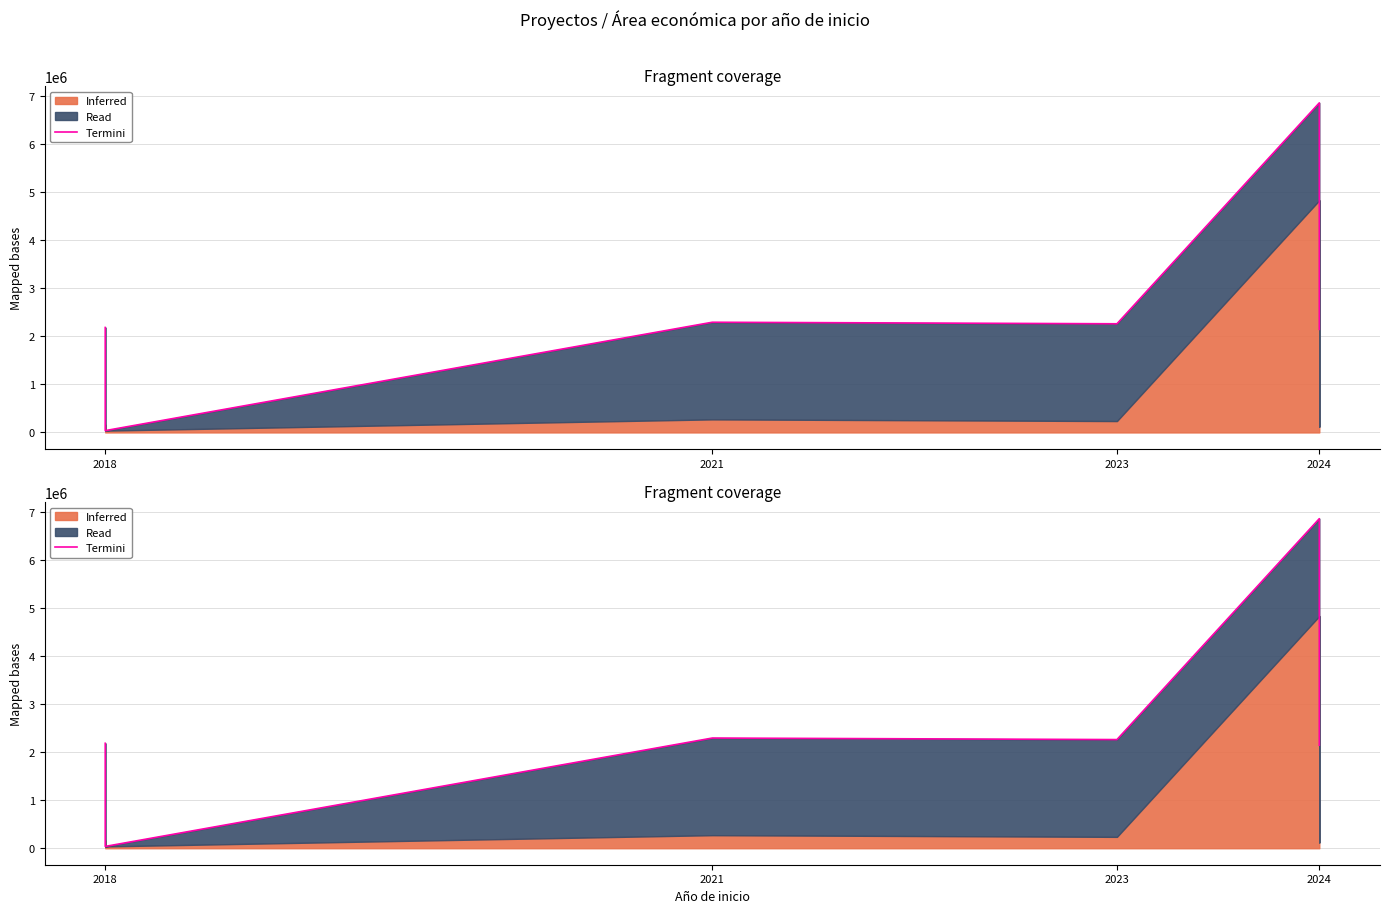

What is the sum of all values?

20219644